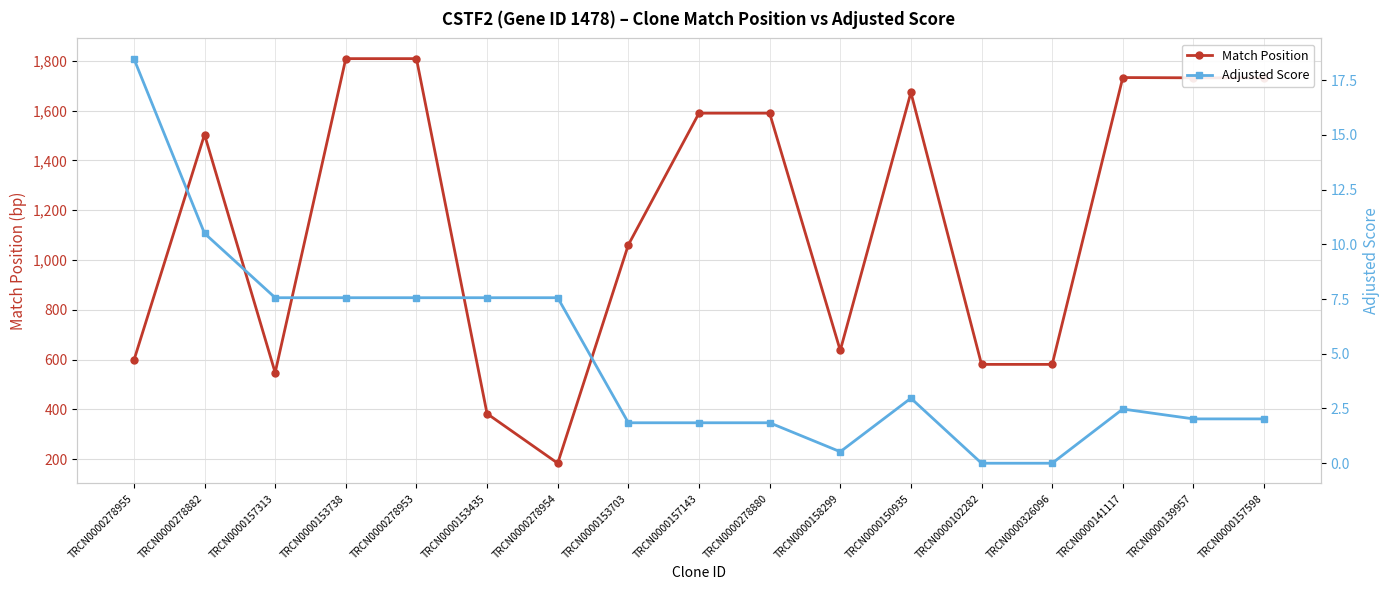

List the series in order of their peak value, highest first.

Match Position, Adjusted Score